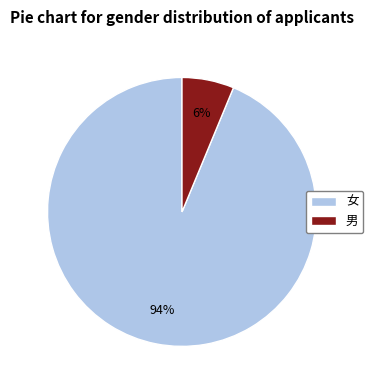

To the nearest percent, what percentage of the pie is 女?

94%